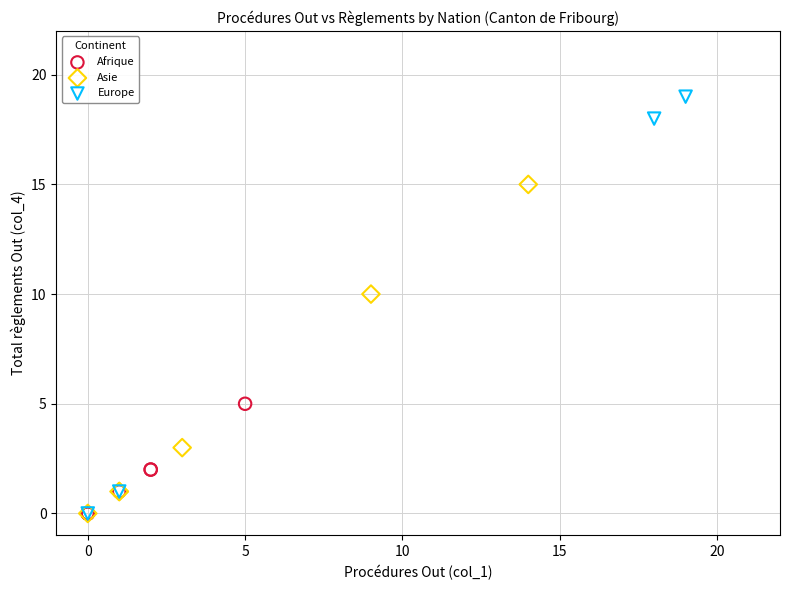

Which series reaches the maximum Y coordinate?

Europe